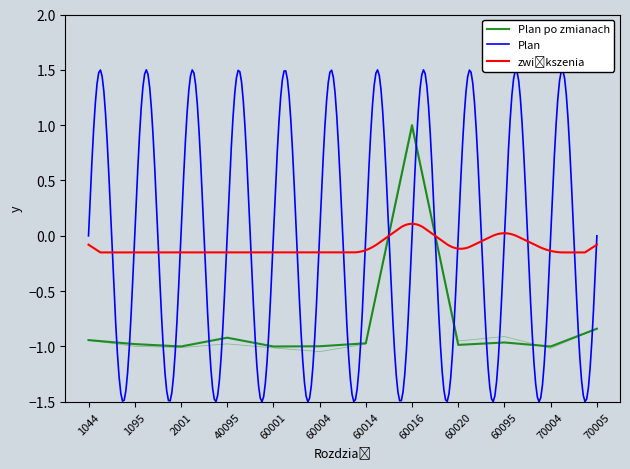

Between 60014 and 40095, which is larger?

40095